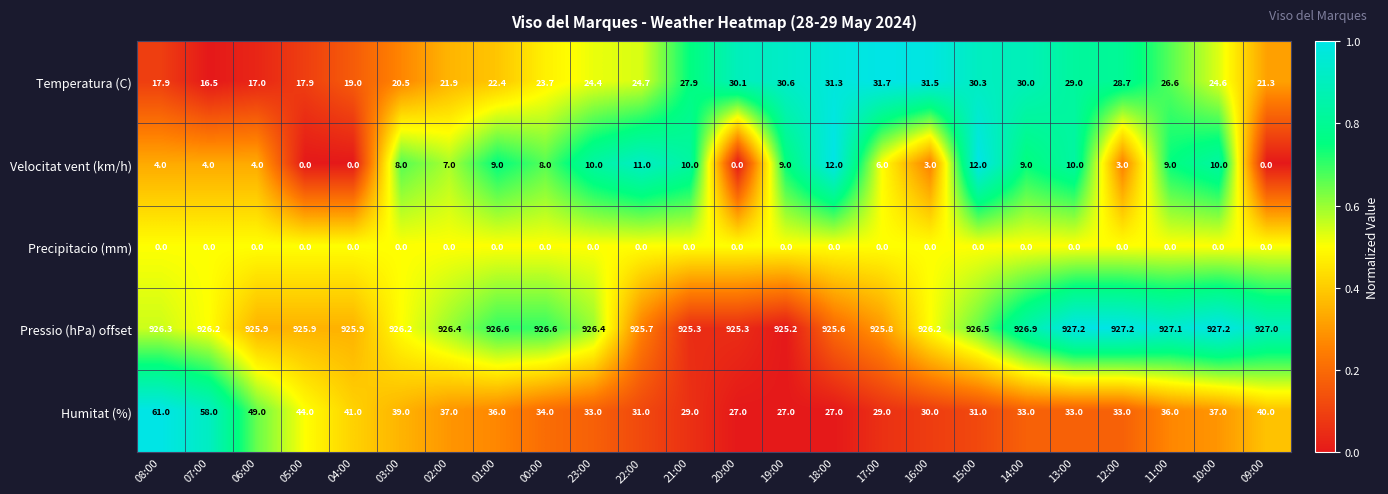

What is the difference between the Velocitat vent (km/h) values at 21:00 and 03:00?

2.0